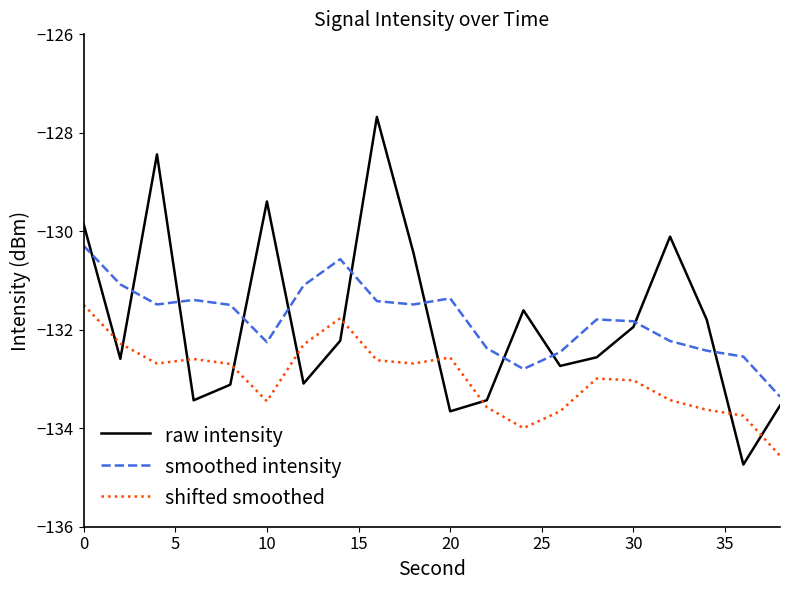

Which series ends up on top after the final intersection of smoothed intensity and raw intensity?

smoothed intensity